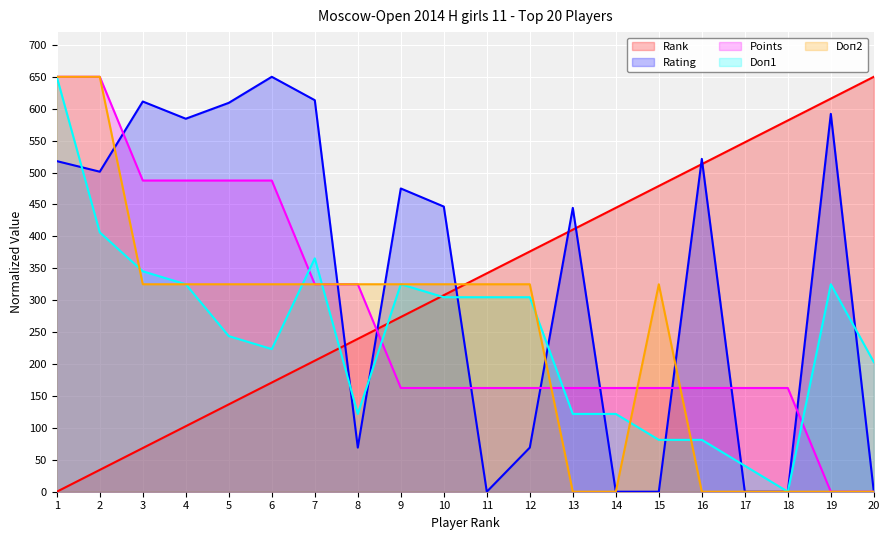

True or false: Doп1 and Doп2 intersect in this chart.

True